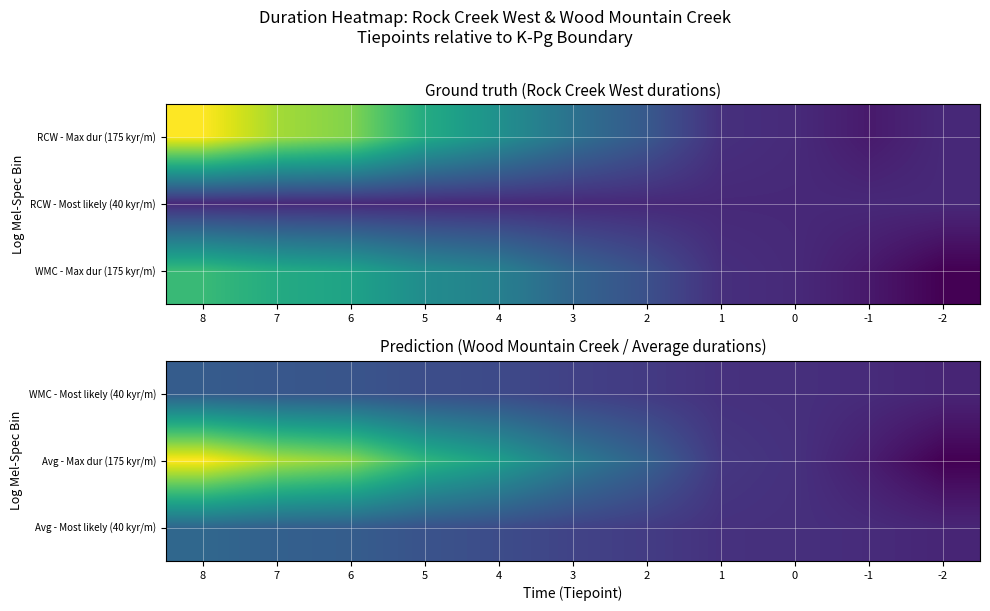

What is the sum of all WMC - Most likely (40 kyr/m) values?

85.3